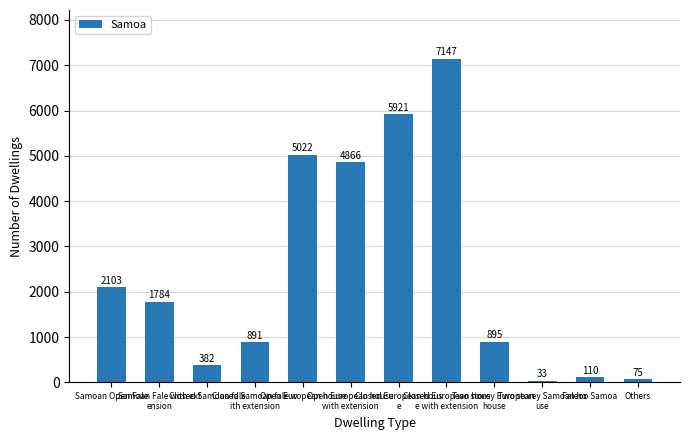

What is the smallest value displayed?

33